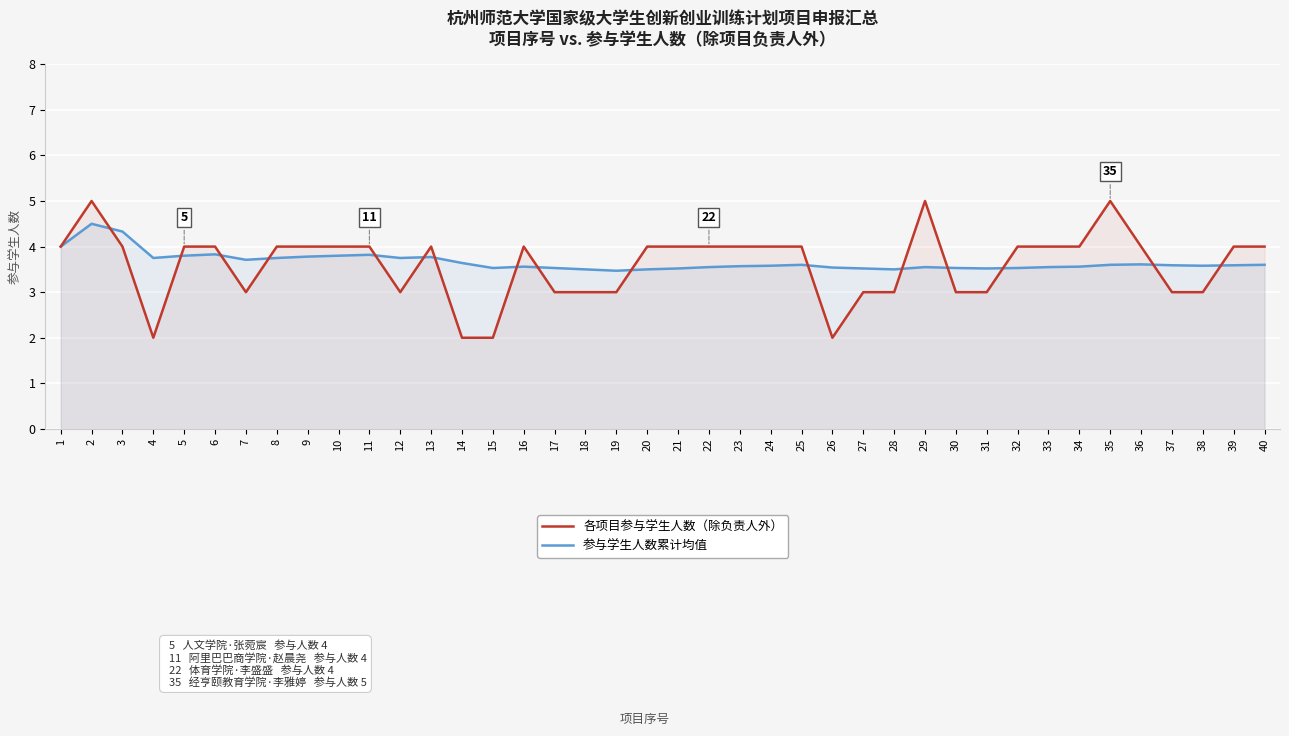

What are all the series names shown in the legend?

各项目参与学生人数（除负责人外）, 参与学生人数累计均值